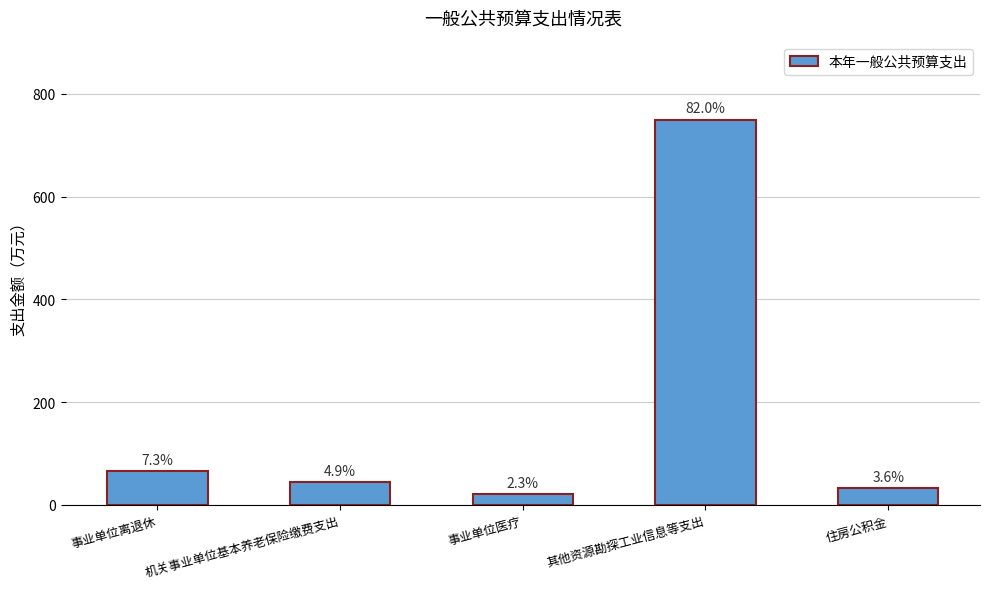

The chart shows a value of 8.9 at 事业单位医疗. True or false?

False